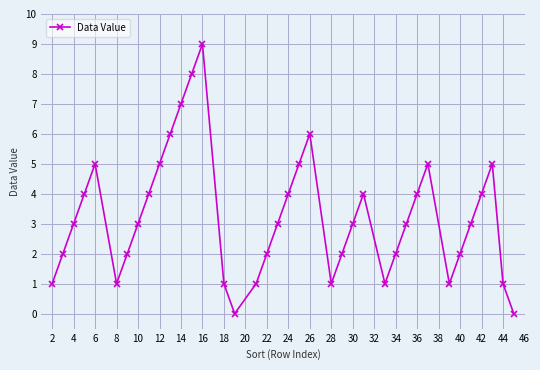

What is the value of the 30th point from the left?

4